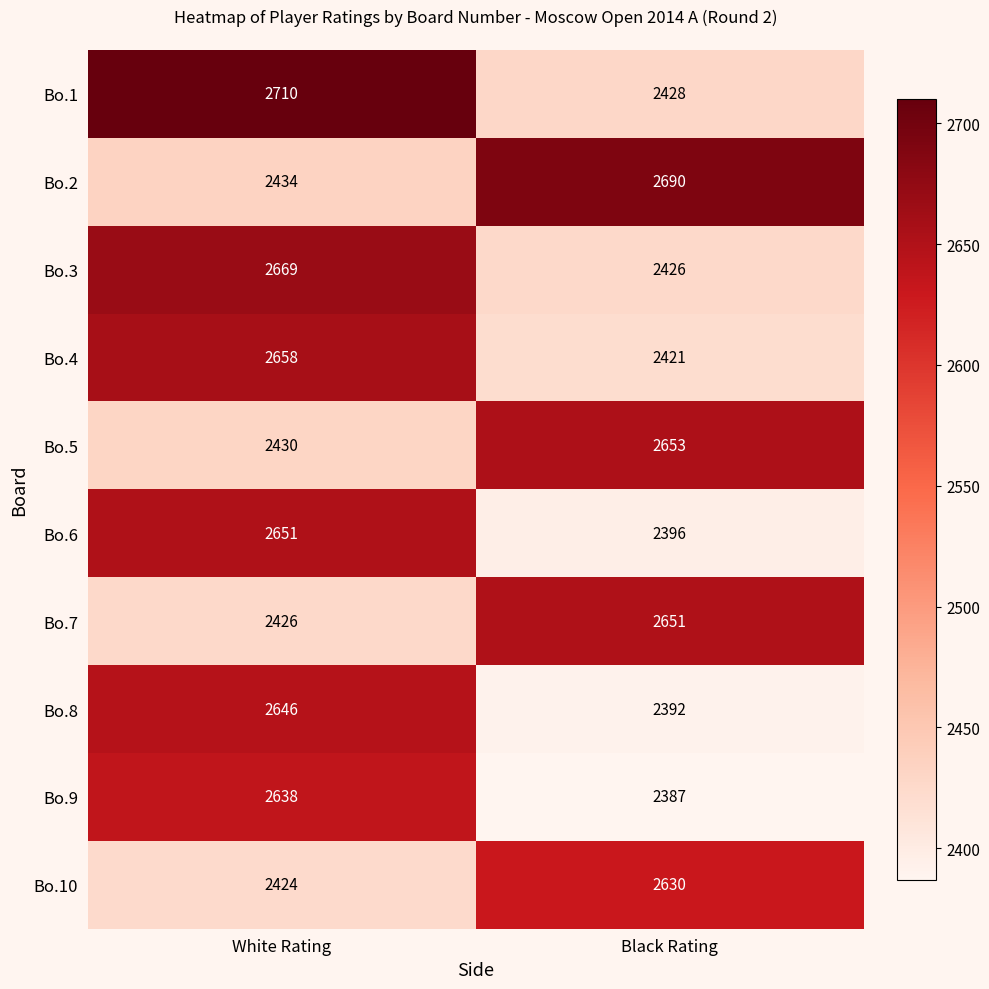

What is the sum of the Bo.10 values at White Rating and Black Rating?

5054